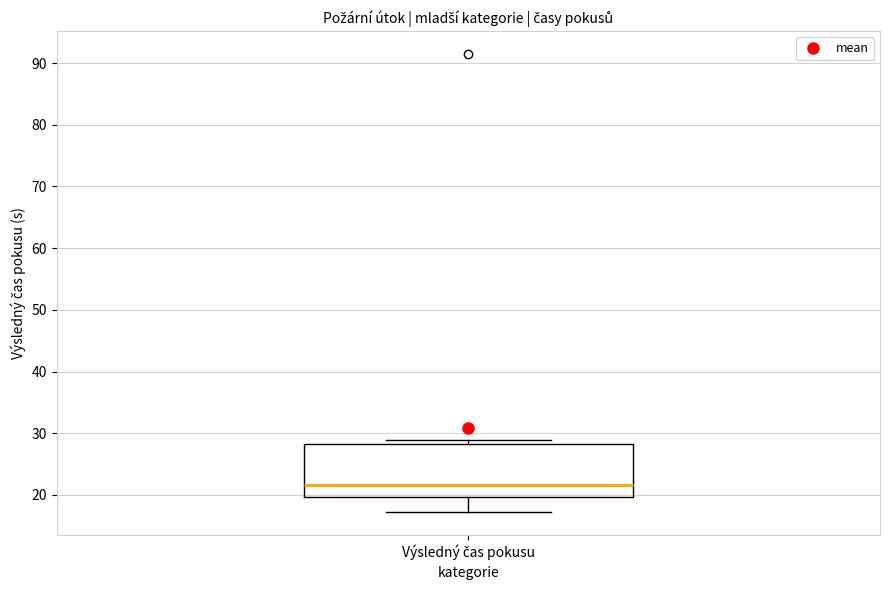

Read this box plot against the y-axis: the position of the median line, the range covered by the box, and the ends of both whiskers. The values are not printed on the chart, so give them approximately, as read against the axis.

median 22, box 20 to 28, whiskers 17 to 29